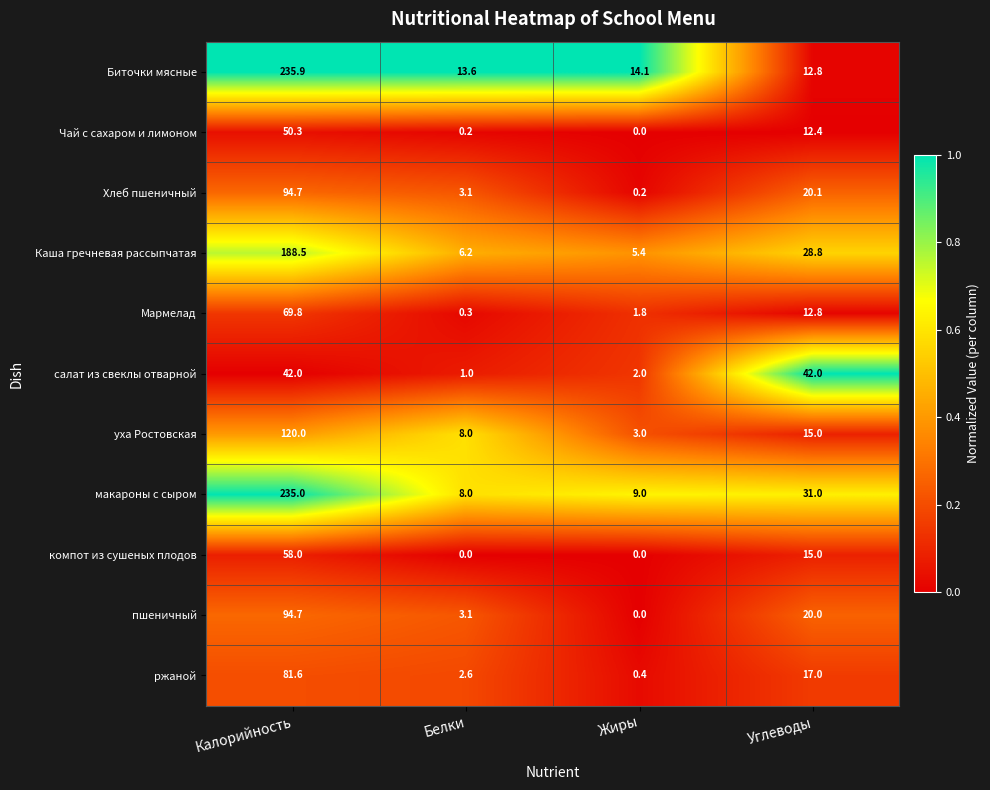

Which series has the widest spread of values?

макароны с сыром